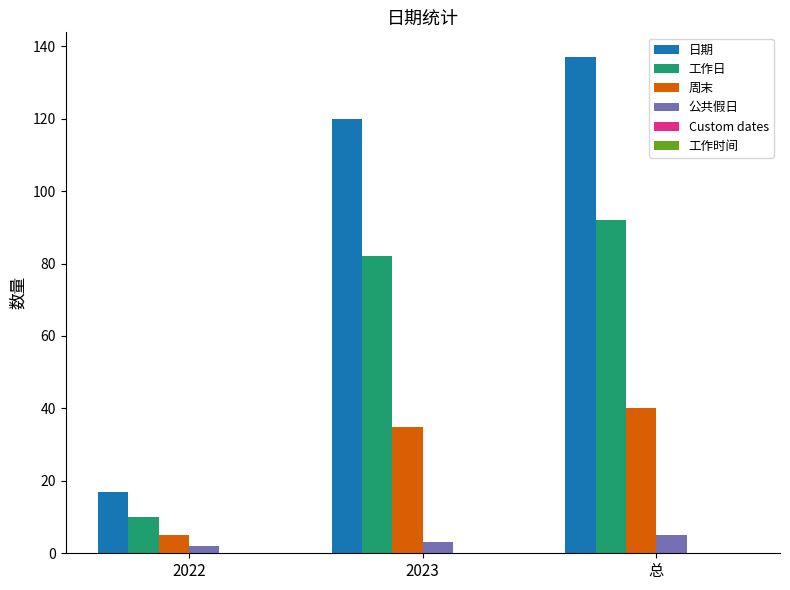

Which series has the largest total across all categories?

日期